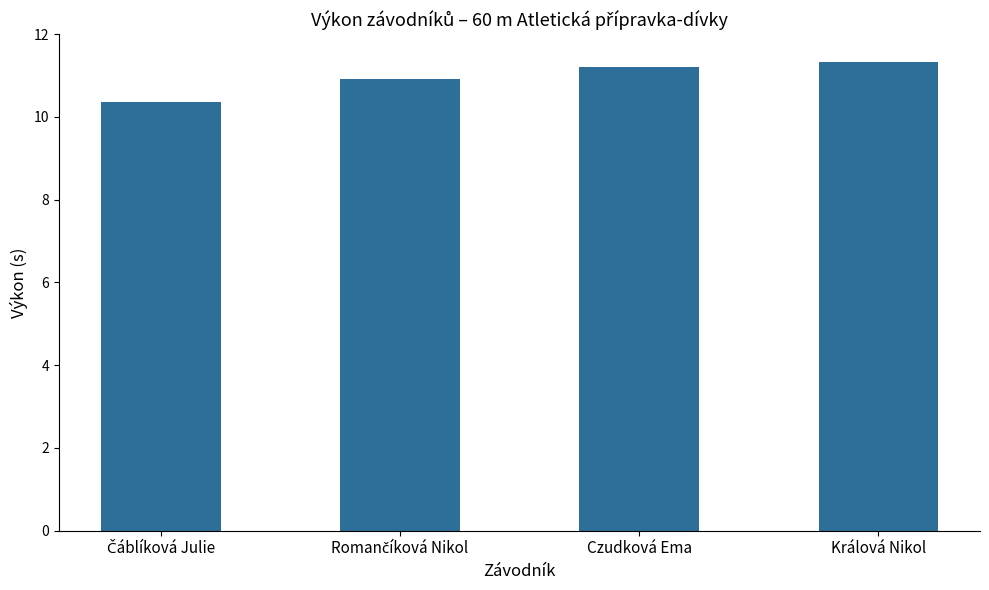

The value at Czudková Ema is 17.5. True or false?

False